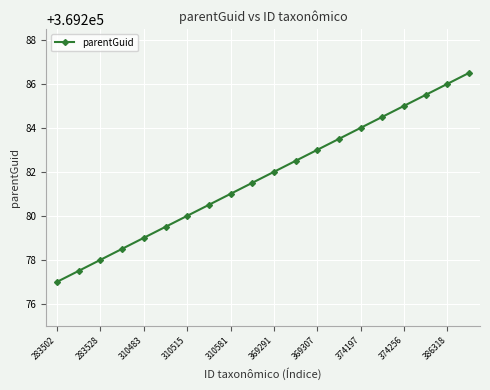

What is the average value?

369281.8